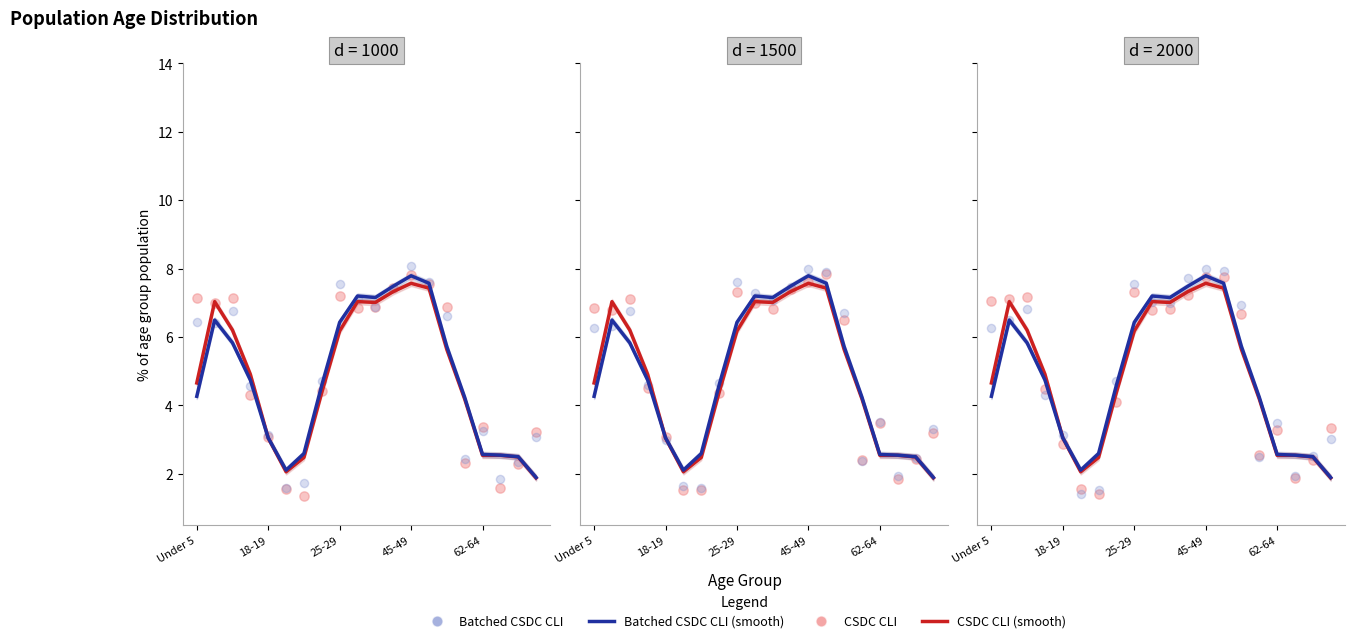

Is the value of Batched CSDC CLI (smooth) at 62-64 greater than the value of CSDC CLI at Under 5?

No